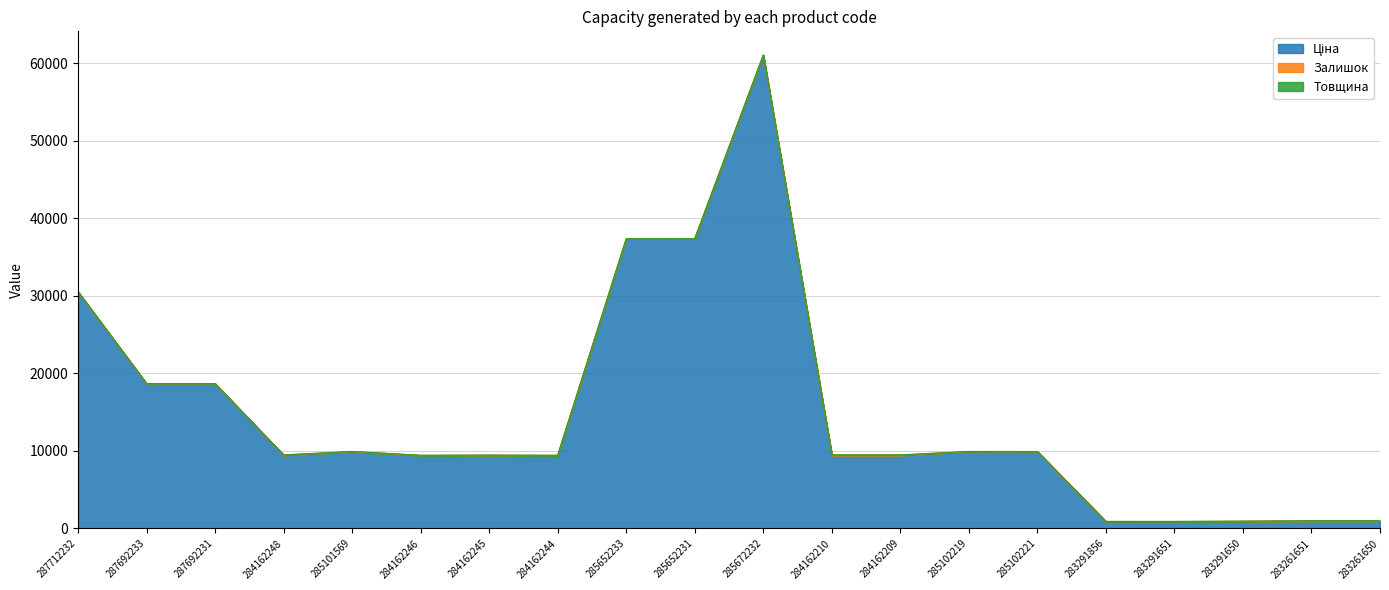

Rank the series by their maximum value, from lowest to highest.

Товщина, Залишок, Ціна